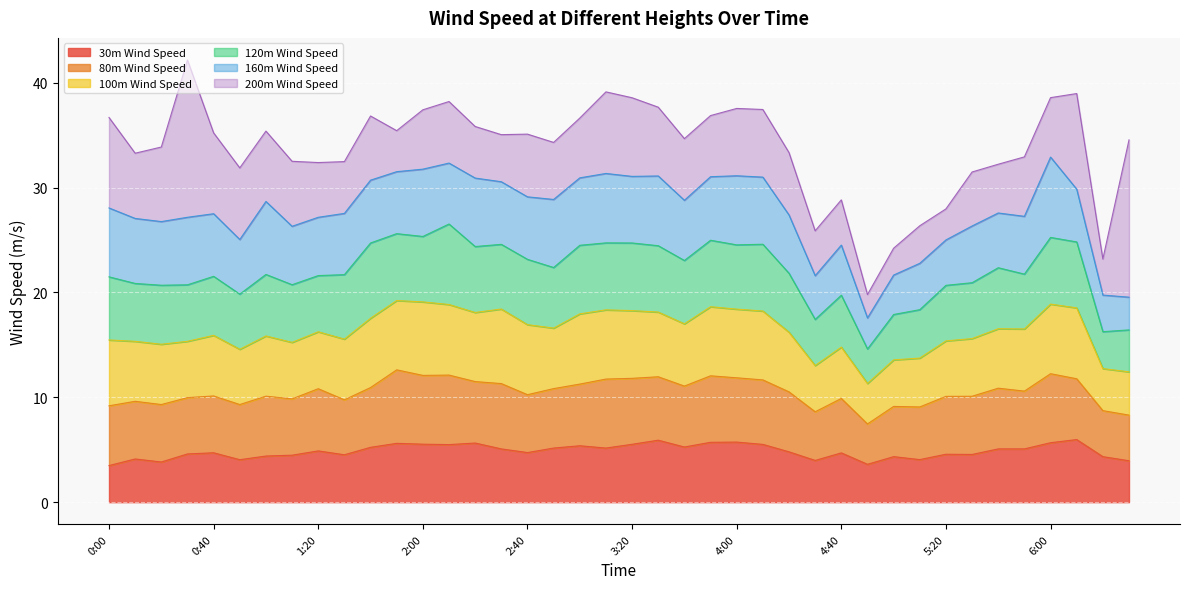

Where does the 160m Wind Speed series first go above 5?

0:00